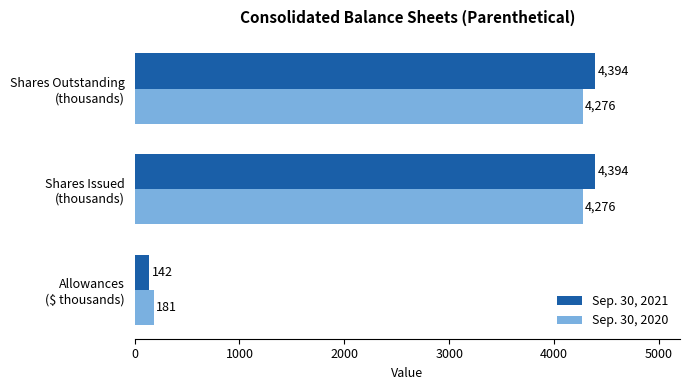

Which series has the largest total across all categories?

Sep. 30, 2021